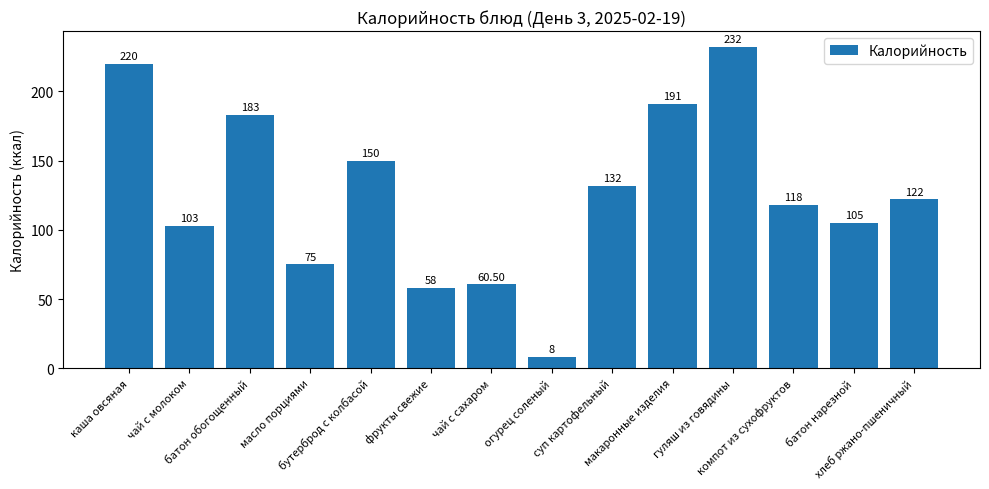

True or false: the data shows 103.0 at чай с молоком.

True